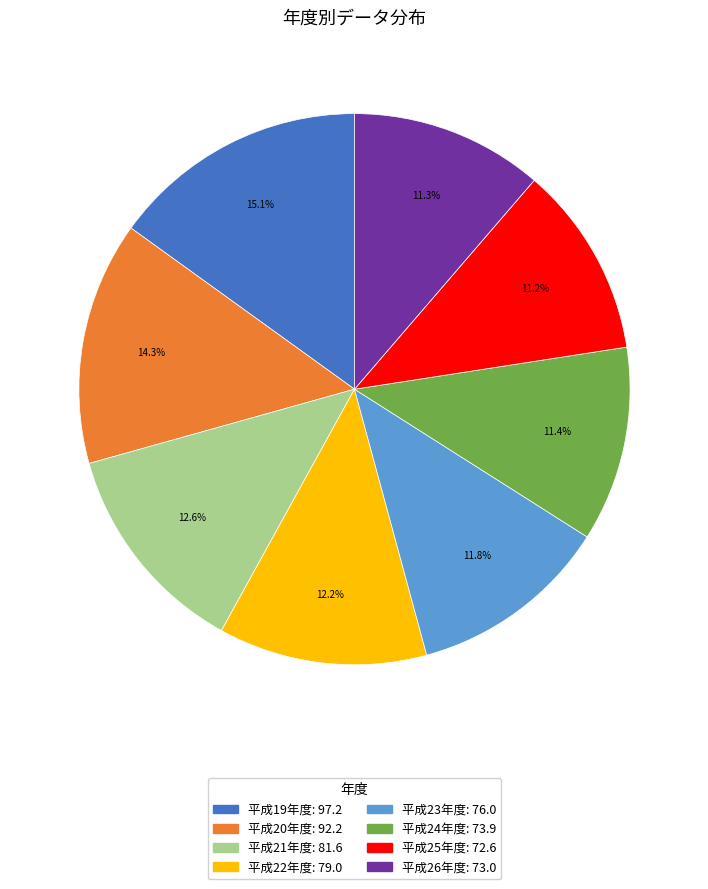

Count the number of slices in the pie.

8